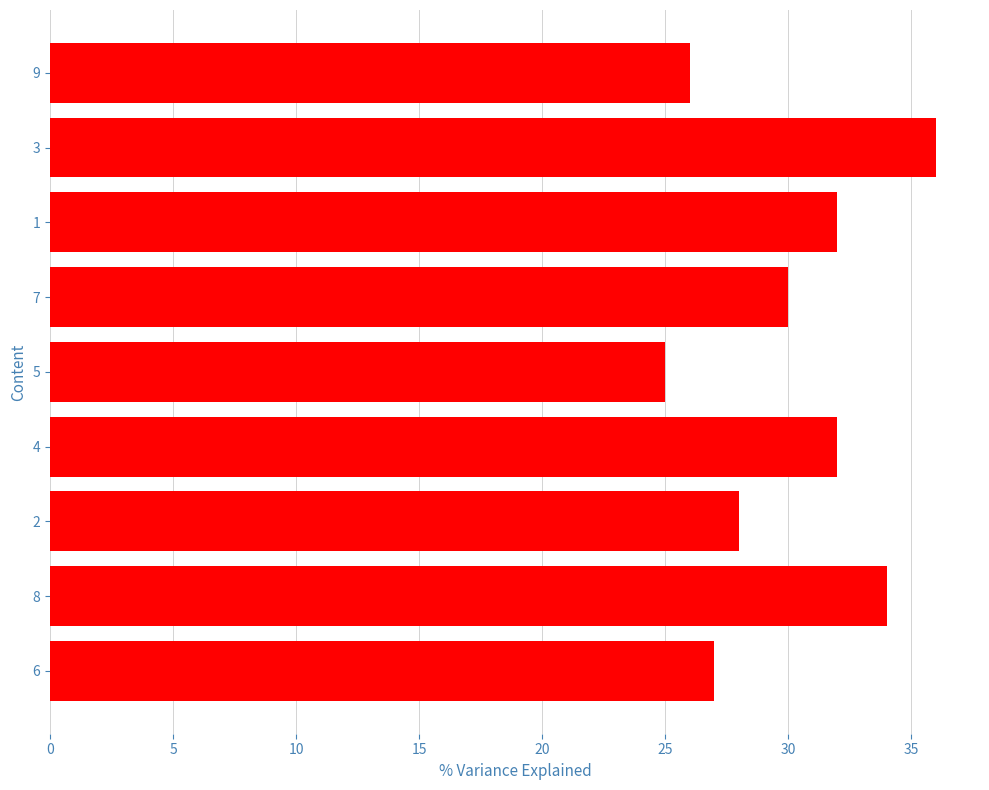

Is it true that the value at 8 is 34?

True